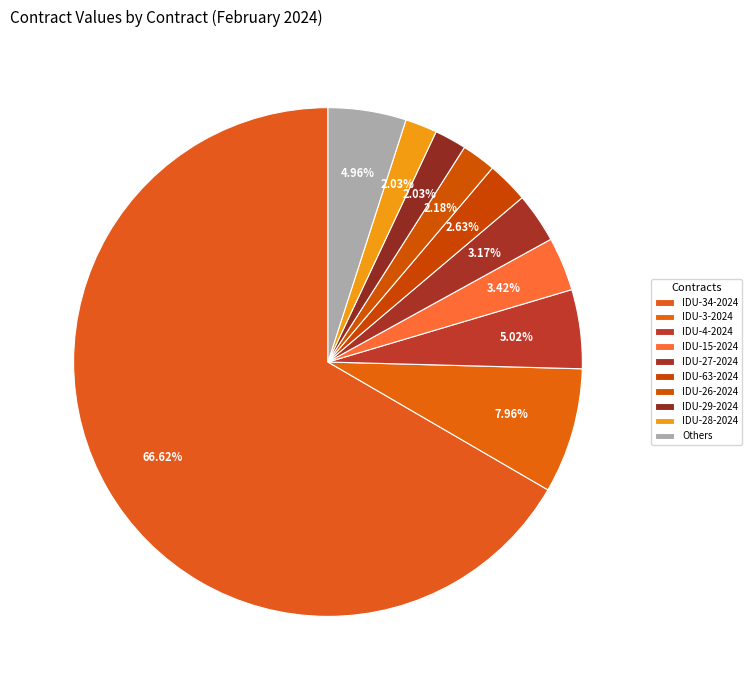

Count the number of slices in the pie.

10